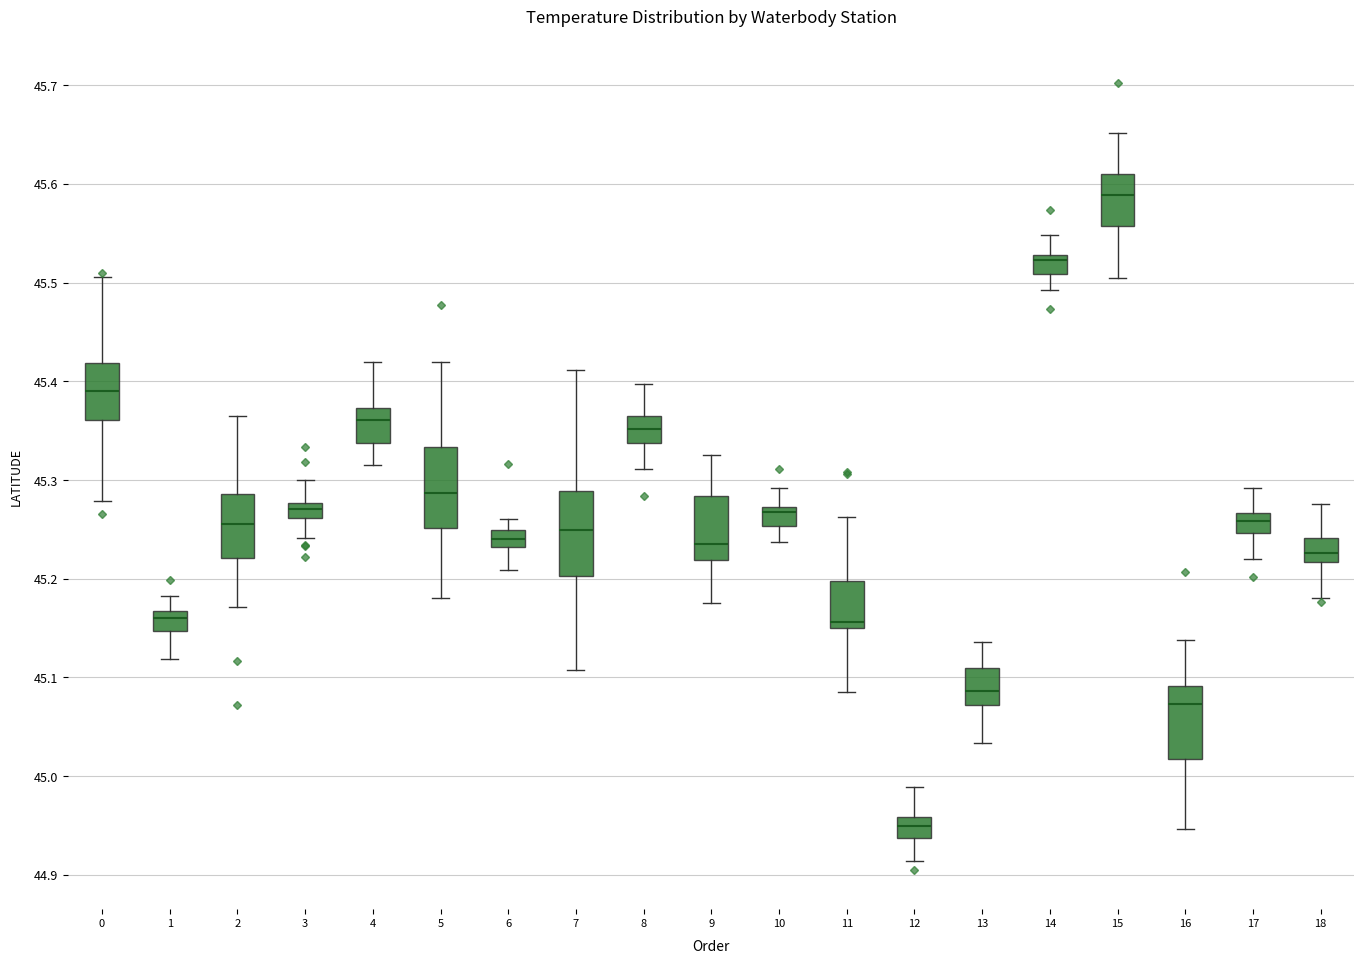

Reading left to right, read every box against the y-axis: the position of its median line, the range the box covers, and the ends of its whiskers. The values are not printed on the chart, so give them approximately, as read against the axis.

0: median 45.39, box 45.36 to 45.42, whiskers 45.28 to 45.51
1: median 45.16, box 45.15 to 45.17, whiskers 45.12 to 45.18
2: median 45.26, box 45.22 to 45.29, whiskers 45.17 to 45.36
3: median 45.27, box 45.26 to 45.28, whiskers 45.24 to 45.30
4: median 45.36, box 45.34 to 45.37, whiskers 45.32 to 45.42
5: median 45.29, box 45.25 to 45.33, whiskers 45.18 to 45.42
6: median 45.24, box 45.23 to 45.25, whiskers 45.21 to 45.26
7: median 45.25, box 45.20 to 45.29, whiskers 45.11 to 45.41
8: median 45.35, box 45.34 to 45.36, whiskers 45.31 to 45.40
9: median 45.24, box 45.22 to 45.28, whiskers 45.18 to 45.33
10: median 45.27 (just below the box's upper edge), box 45.25 to 45.27, whiskers 45.24 to 45.29
11: median 45.16, box 45.15 to 45.20, whiskers 45.08 to 45.26
12: median 44.95, box 44.94 to 44.96, whiskers 44.91 to 44.99
13: median 45.09, box 45.07 to 45.11, whiskers 45.03 to 45.14
14: median 45.52, box 45.51 to 45.53, whiskers 45.49 to 45.55
15: median 45.59, box 45.56 to 45.61, whiskers 45.50 to 45.65
16: median 45.07, box 45.02 to 45.09, whiskers 44.95 to 45.14
17: median 45.26, box 45.25 to 45.27, whiskers 45.22 to 45.29
18: median 45.23, box 45.22 to 45.24, whiskers 45.18 to 45.28